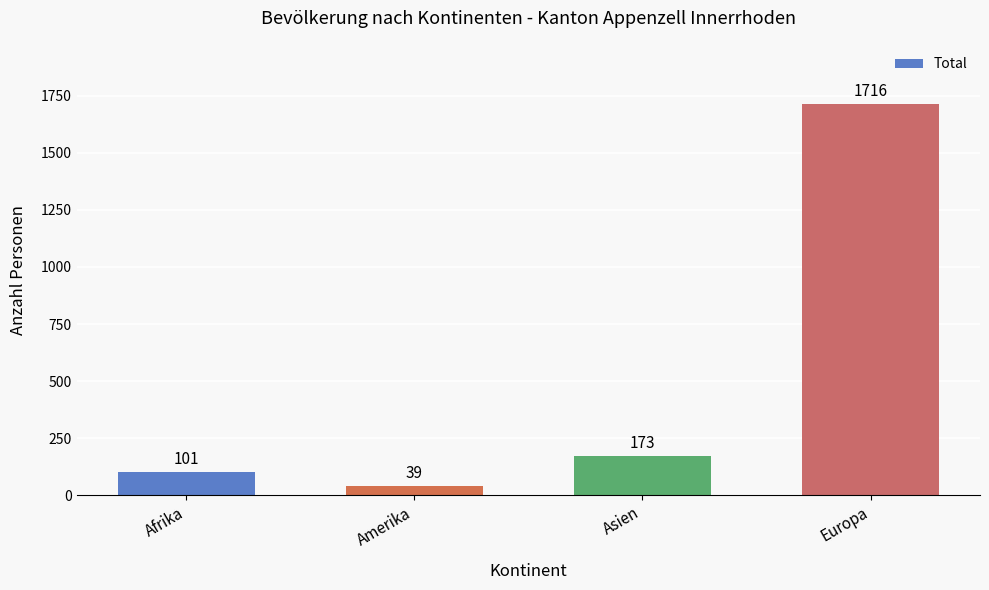

What position from the left is Amerika?

2